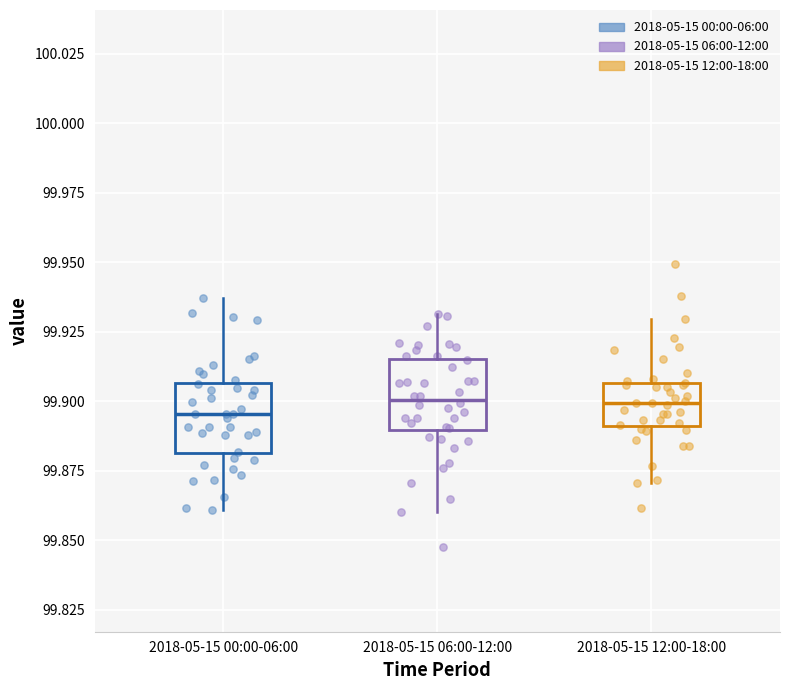

Reading left to right, read every box against the y-axis: the position of its median line, the range the box covers, and the ends of its whiskers. The values are not printed on the chart, so give them approximately, as read against the axis.

2018-05-15 00:00-06:00: median 99.895, box 99.880 to 99.905, whiskers 99.860 to 99.935
2018-05-15 06:00-12:00: median 99.900, box 99.890 to 99.915, whiskers 99.860 to 99.930
2018-05-15 12:00-18:00: median 99.900, box 99.890 to 99.905, whiskers 99.870 to 99.930